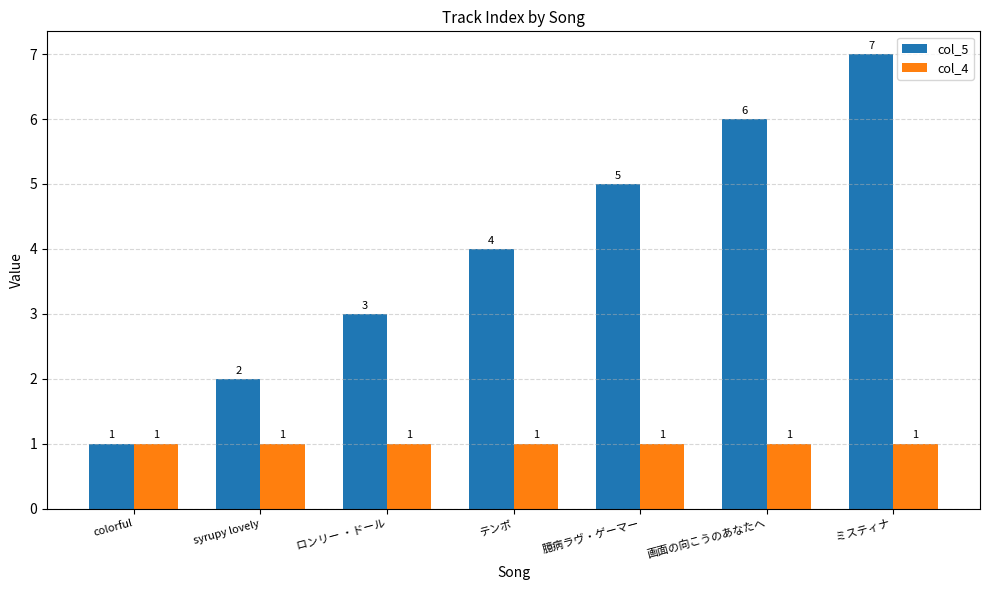

What is the sum of all col_4 values?

7